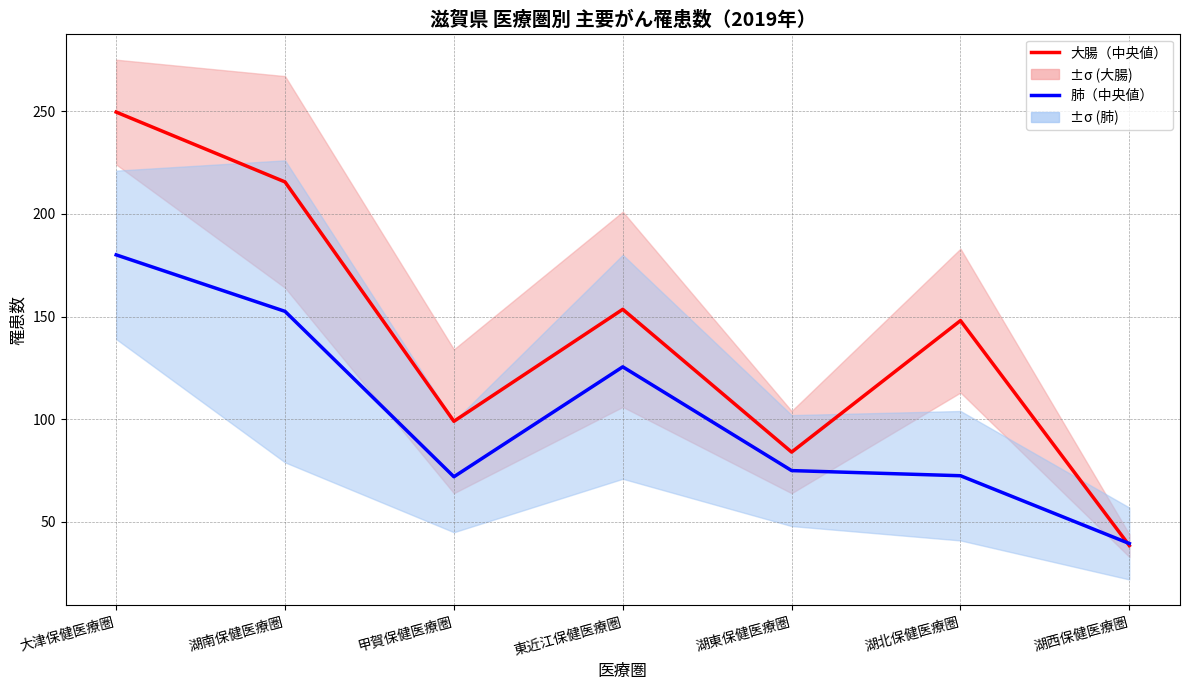

What is the total value across all series at 東近江保健医療圏?

279.0